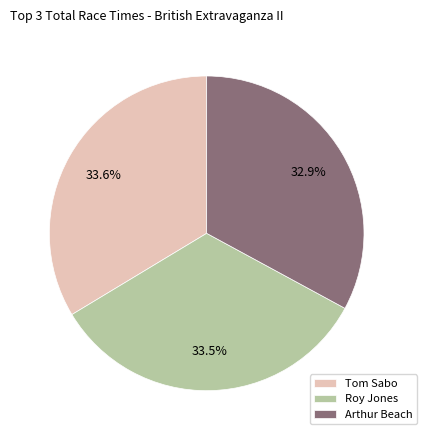

What is the total percentage of Arthur Beach and Tom Sabo?

66.5%